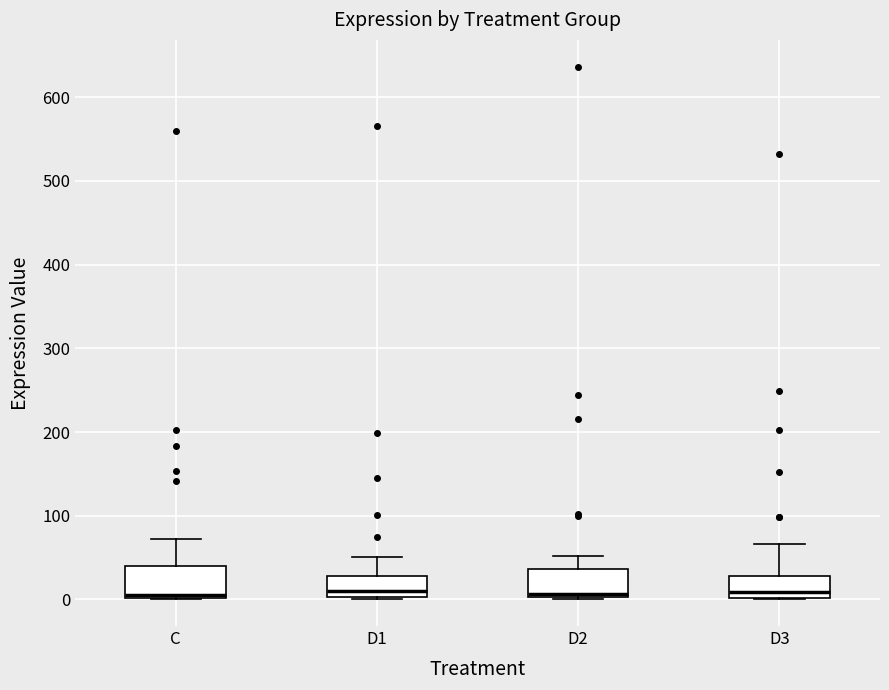

Reading left to right, transcribe this box plot: for each box, give where its median line is, the range the box spans, and where its two whiskers end, as read against the y-axis. The values are not printed on the chart, so give them approximately, as read against the axis.

C: median 0 (just above the box's lower edge), box 0 to 40, whiskers 0 to 70
D1: median 10, box 0 to 30, whiskers 0 to 50
D2: median 10, box 0 to 40, whiskers 0 to 50
D3: median 10, box 0 to 30, whiskers 0 to 70